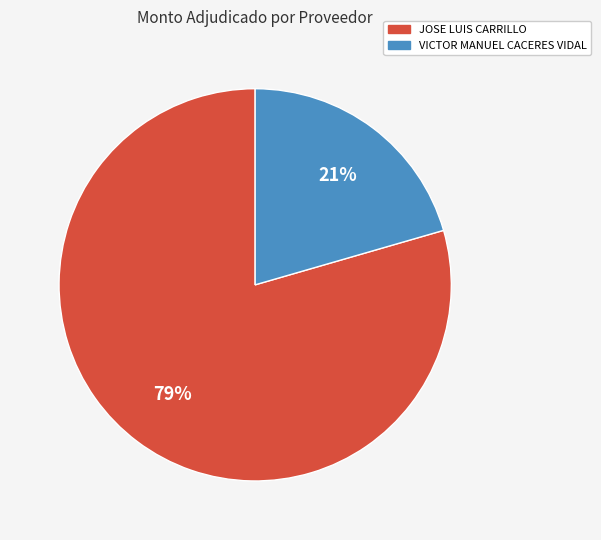

True or false: JOSE LUIS CARRILLO accounts for 79% of the total.

True